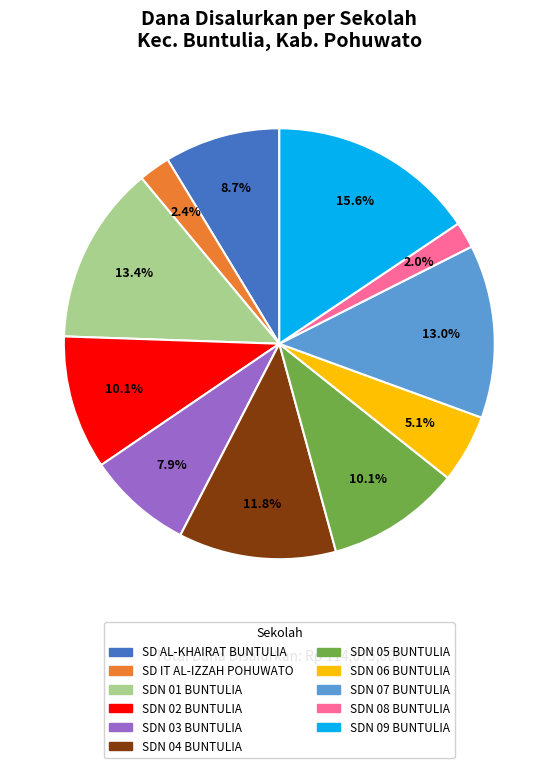

What is the largest slice in the pie chart?

SDN 09 BUNTULIA